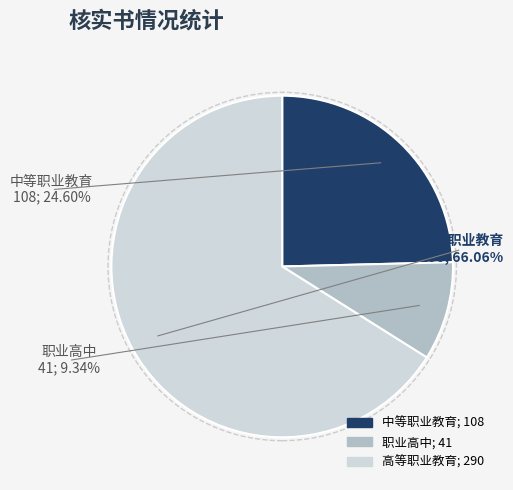

What is the largest slice in the pie chart?

高等职业教育